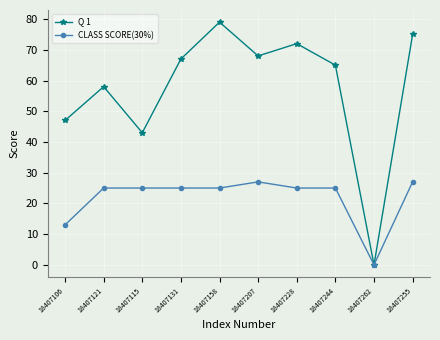

At 18407158, list the series in order from largest to smallest.

Q 1, CLASS SCORE(30%)